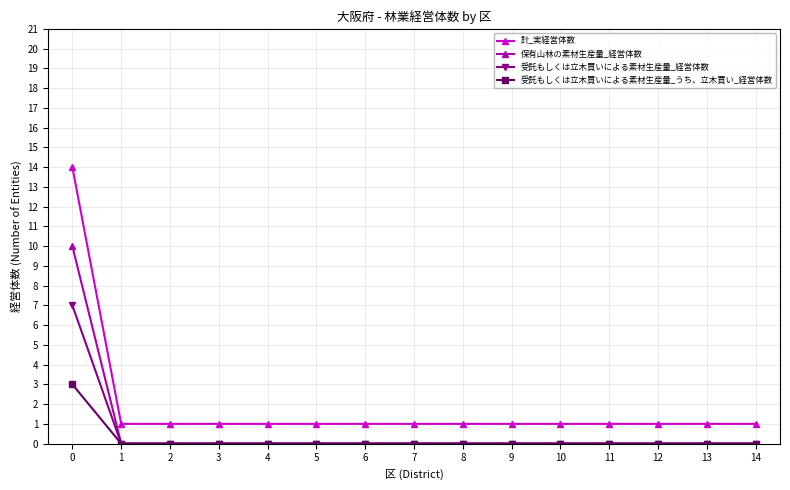

Is it true that 受託もしくは立木買いによる素材生産量_うち、立木買い_経営体数 equals 0 at 12?

True